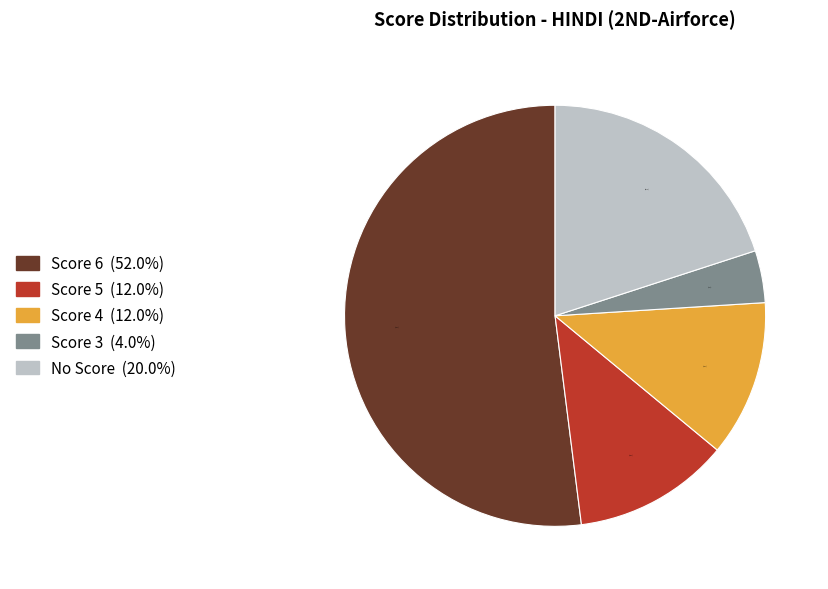

Which slice represents more than half of the pie?

Score 6